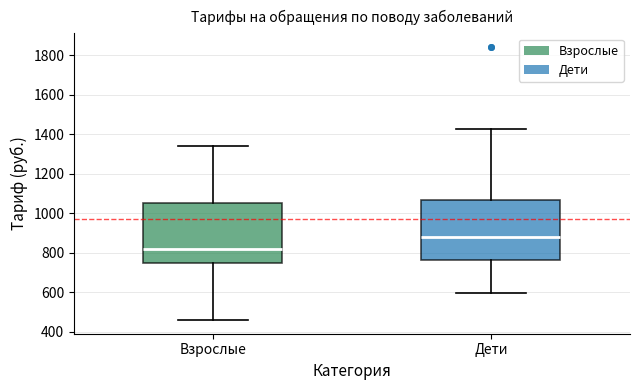

Reading left to right, transcribe this box plot: for each box, give where its median line is, the range the box spans, and where its two whiskers end, as read against the y-axis. The values are not printed on the chart, so give them approximately, as read against the axis.

Взрослые: median 820, box 740 to 1060, whiskers 460 to 1340
Дети: median 880, box 760 to 1060, whiskers 600 to 1420